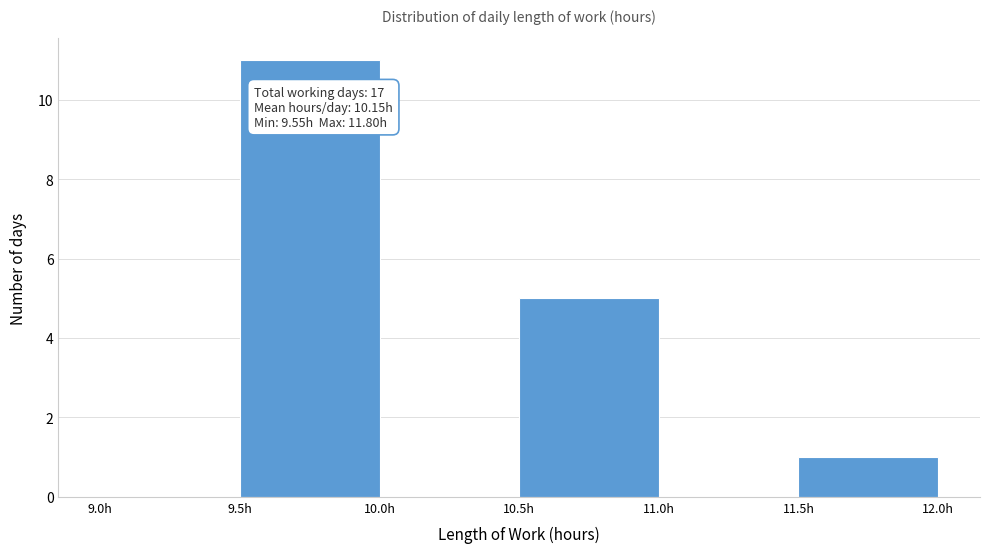

Over which range of the x-axis is the bar tallest?

9.5 to 10.0